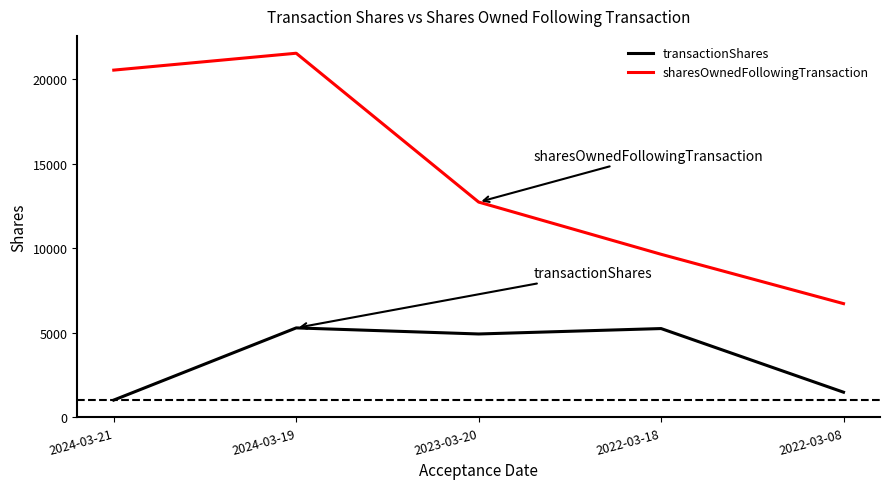

True or false: transactionShares has a value of 3406 at 2023-03-20.

False